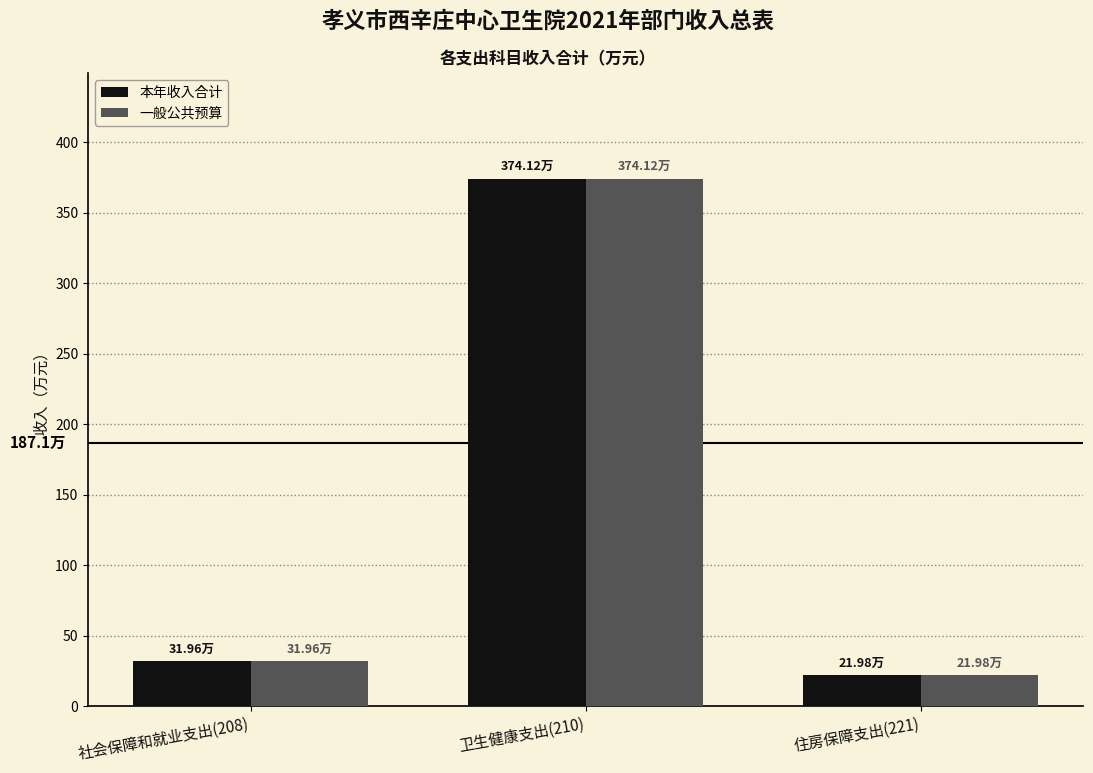

What is the label of the 3rd bar from the right?

社会保障和就业支出(208)